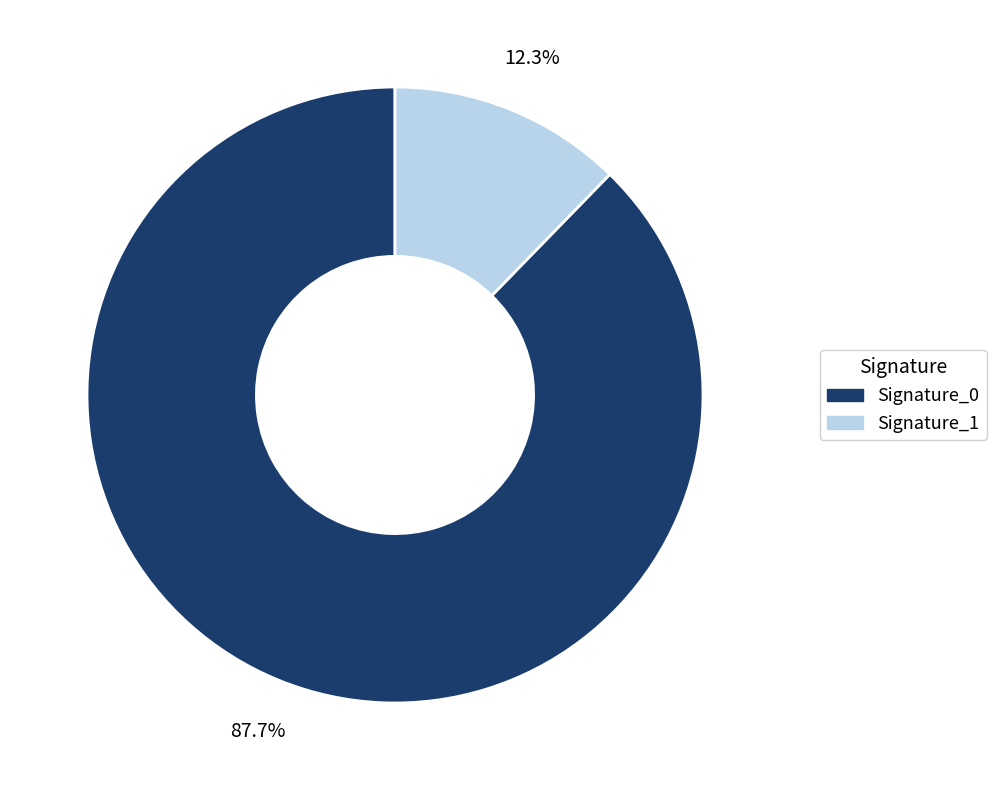

Is there any slice that represents more than half of the pie?

Yes